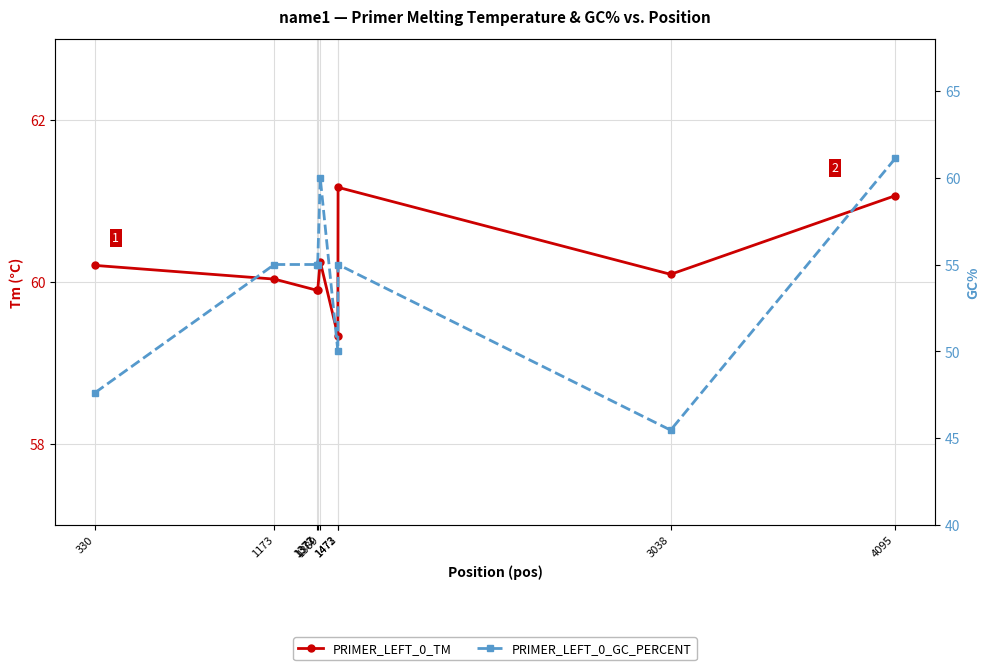

At which label does PRIMER_LEFT_0_GC_PERCENT reach its minimum?

3038